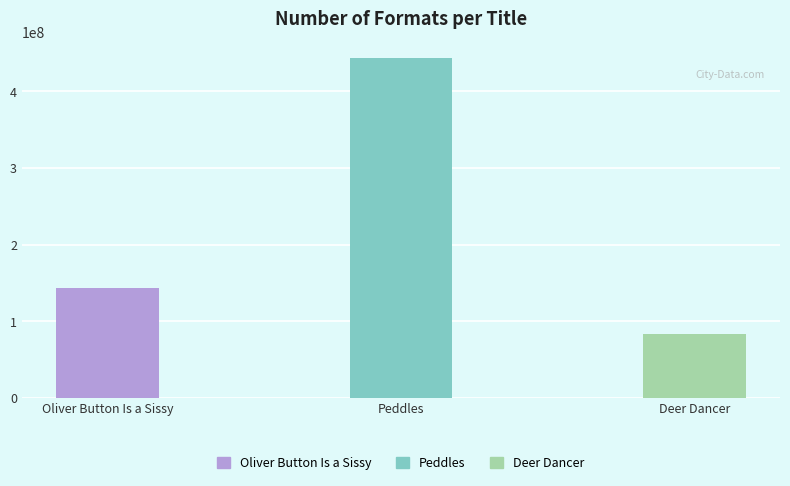

Reading left to right, what are all the values shown in this chart?

143155240	443260620	83009061